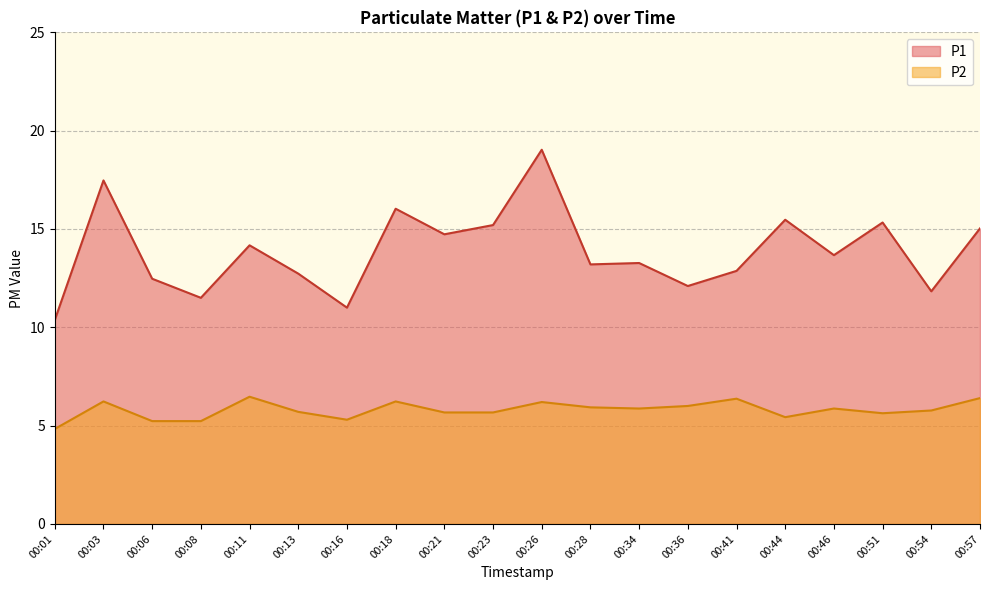

In P2, how many points are lower than both neighbors (excluding endpoints)?

4